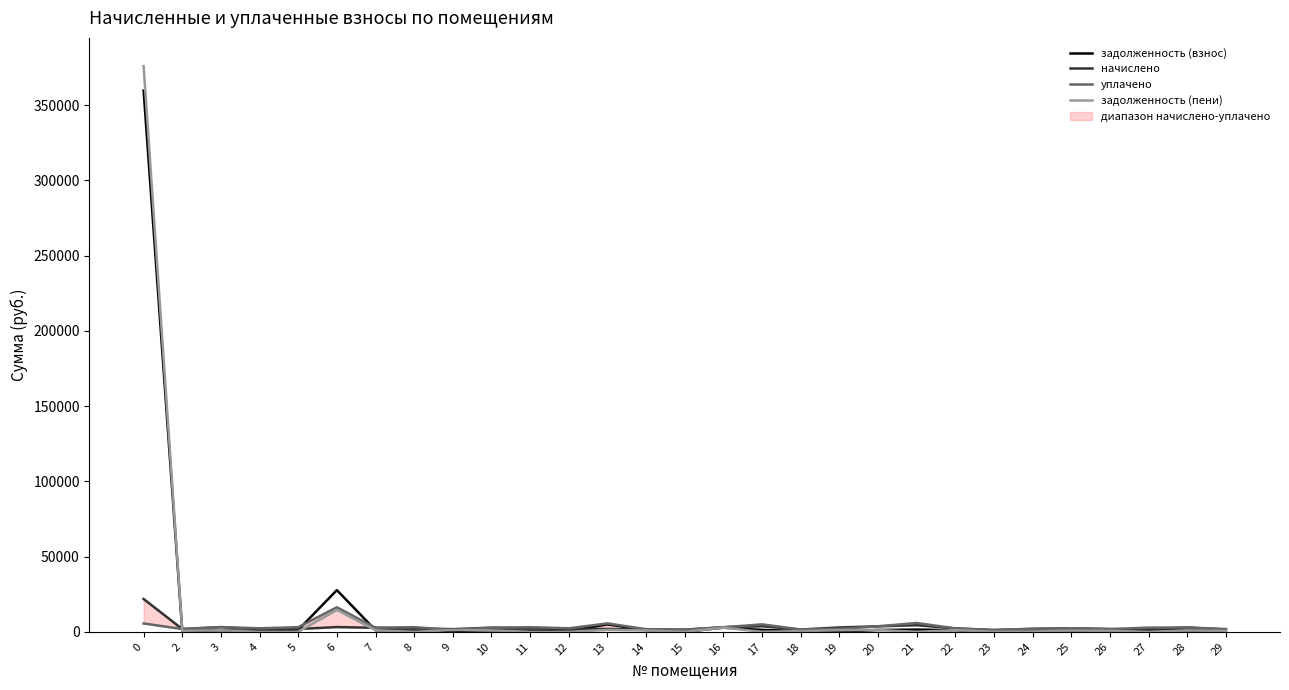

What is the value of the уплачено point at the 22nd from the left?

2245.6